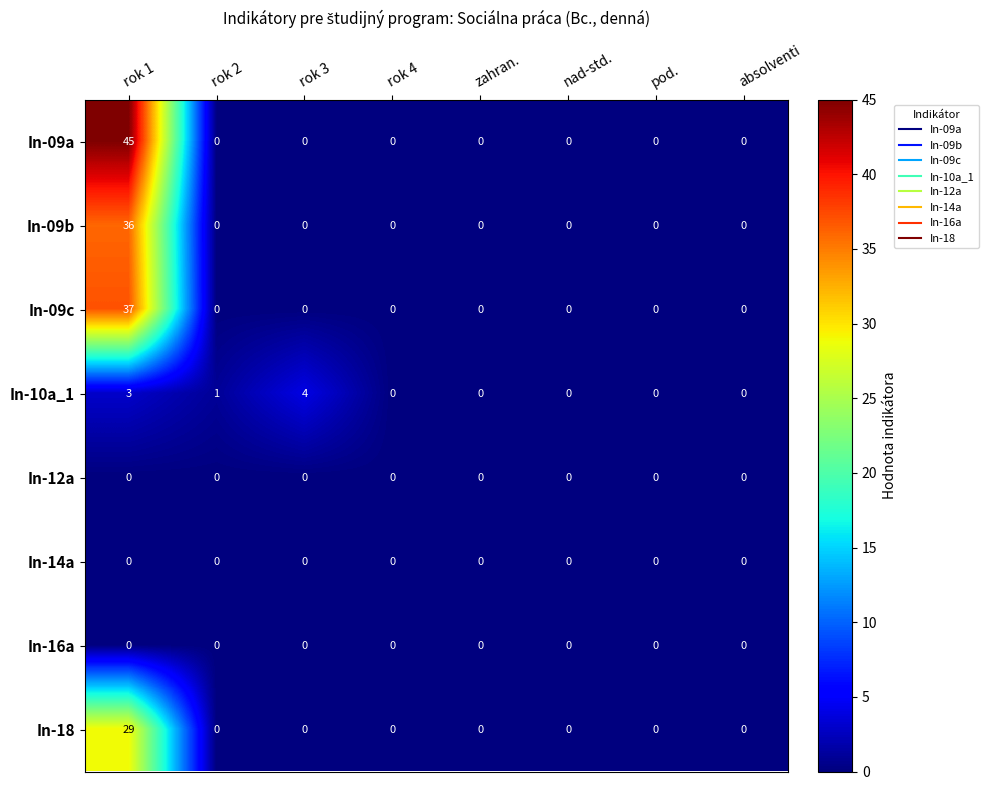

Is the value of In-09b at rok 4 greater than the value of In-10a_1 at rok 3?

No